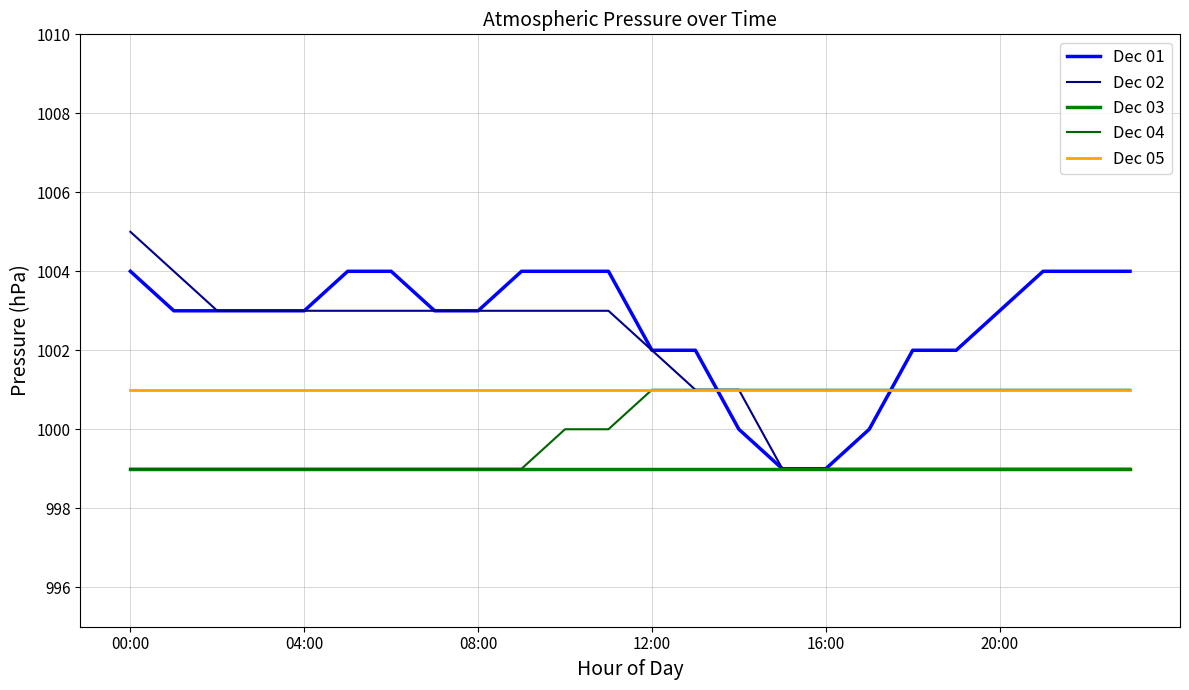

Is this an area chart (filled region under the line)?

No